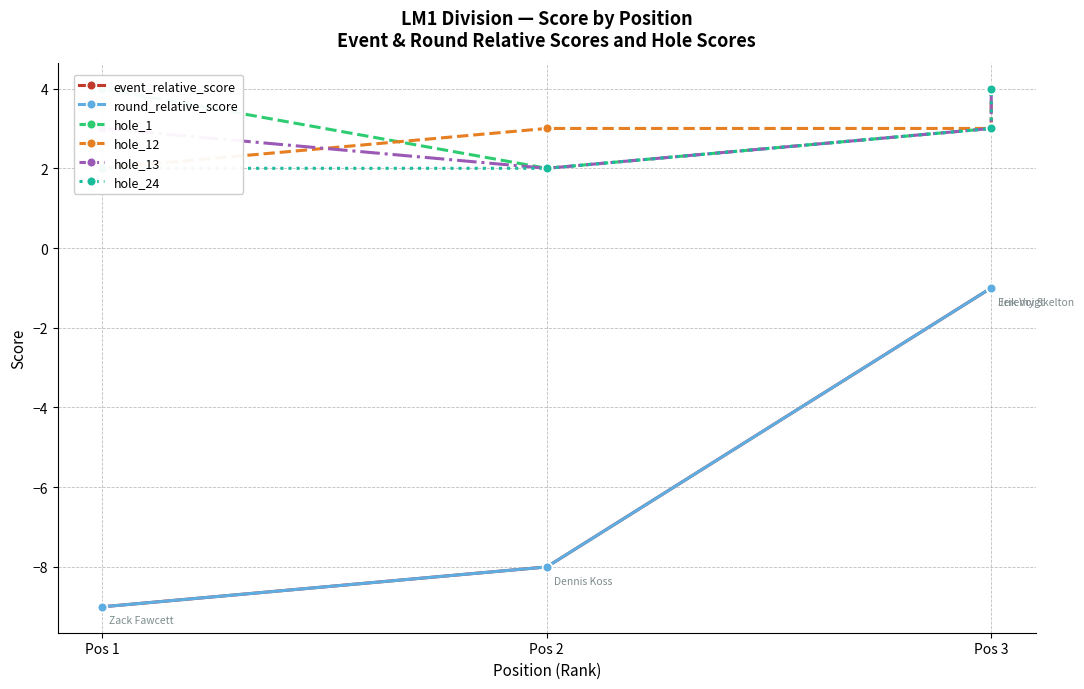

What are all the series names shown in the legend?

event_relative_score, round_relative_score, hole_1, hole_12, hole_13, hole_24